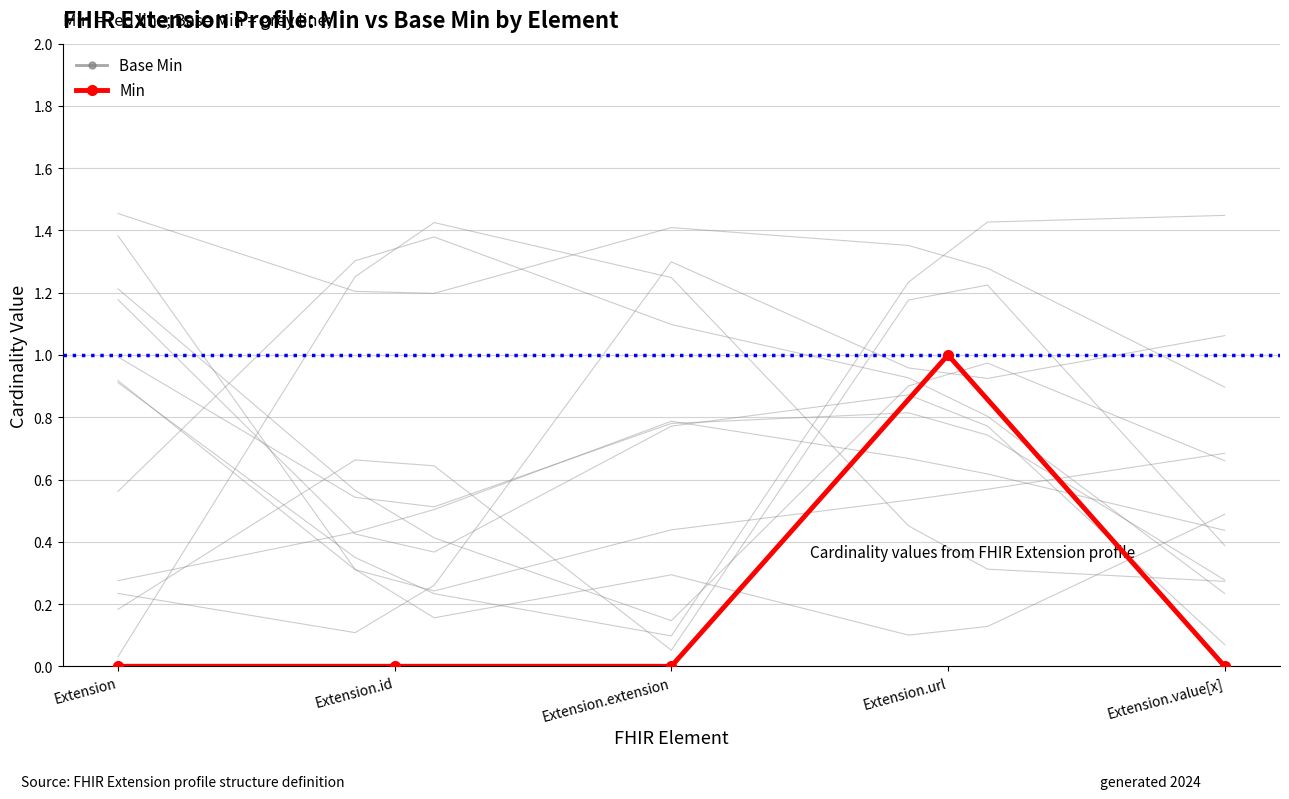

How many categories are shown in the chart?

5